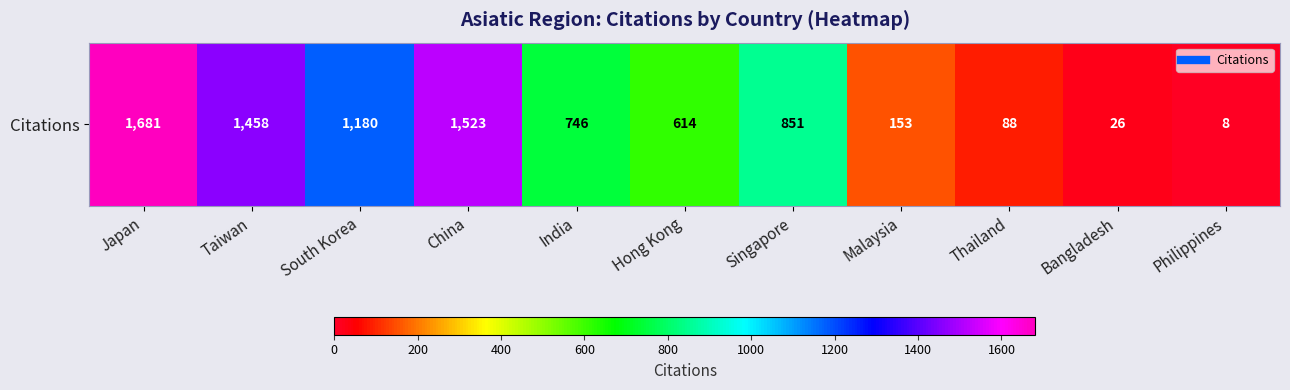

How many data points does each series have?

11